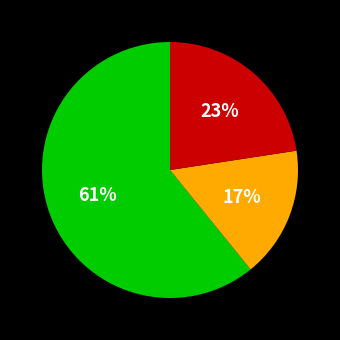

To the nearest percent, what is the difference between the largest and smallest slice percentages?

44%